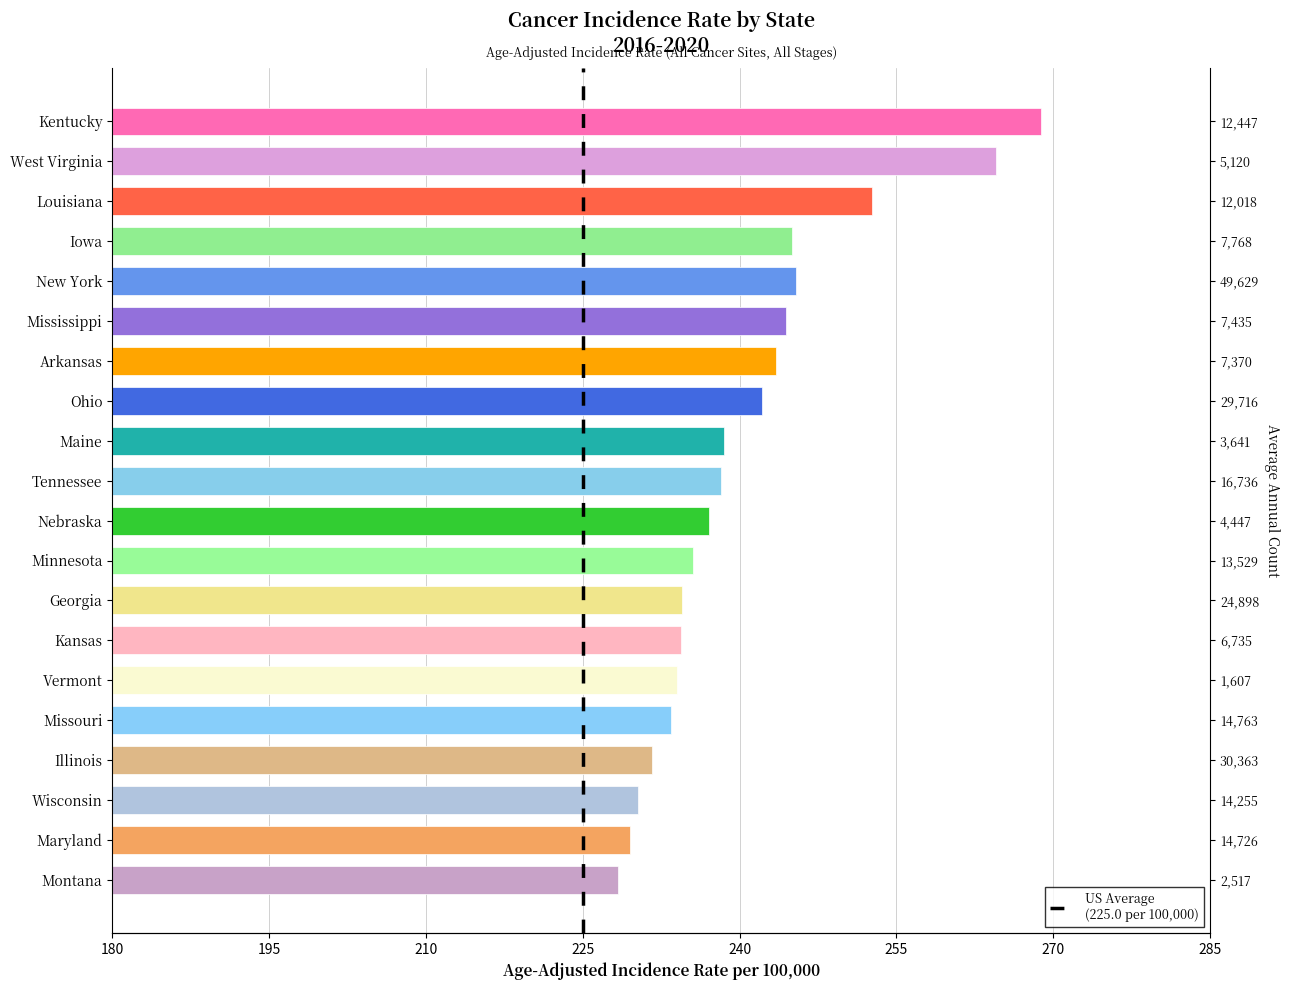

True or false: the data shows 98.8 at Maryland.

False